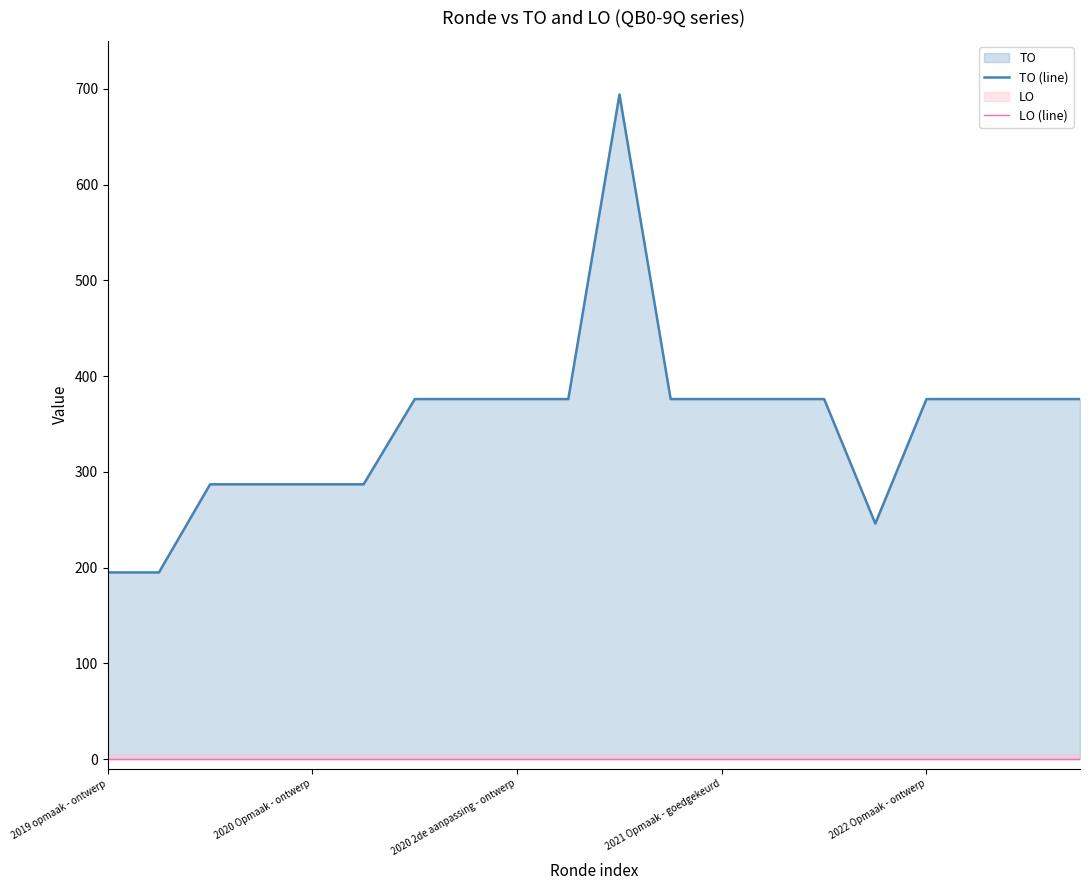

What is the lowest value of the TO (line) series?

195